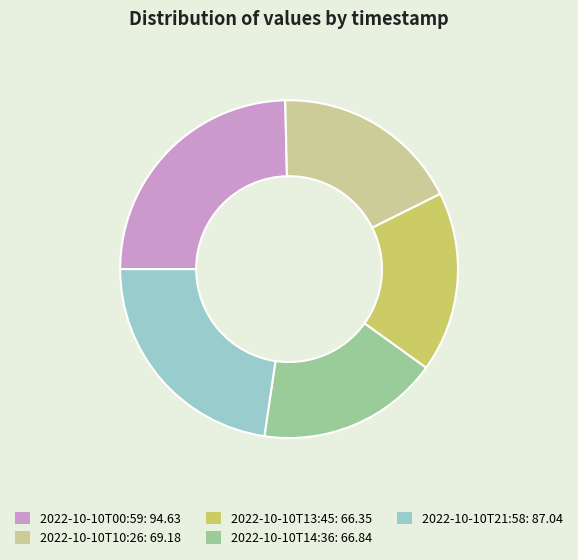

Which slice is the largest?

2022-10-10T00:59